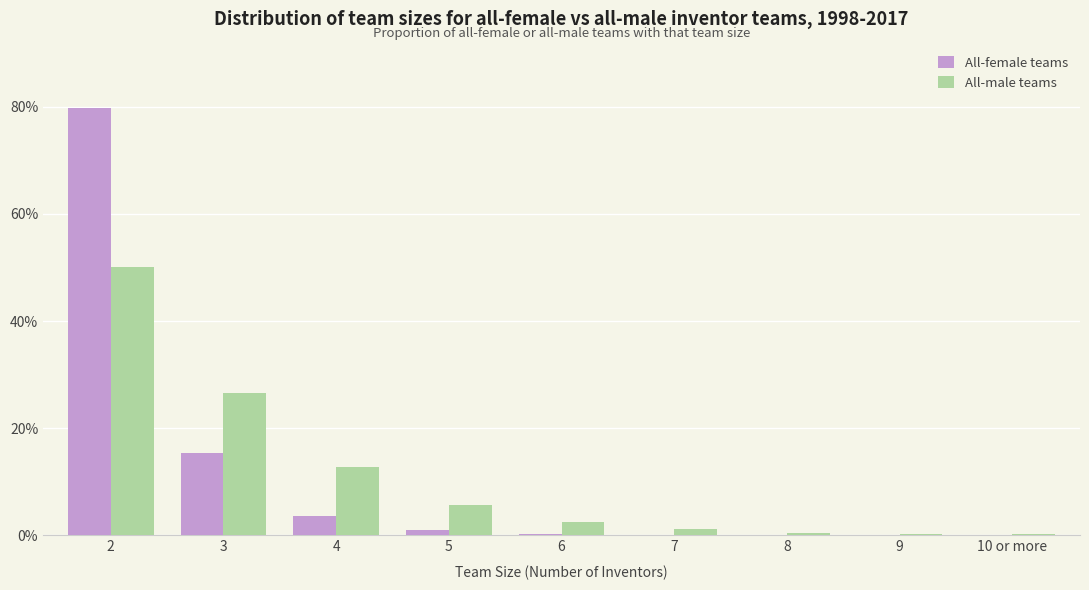

The All-female teams series shows 0.1 at 7. True or false?

True